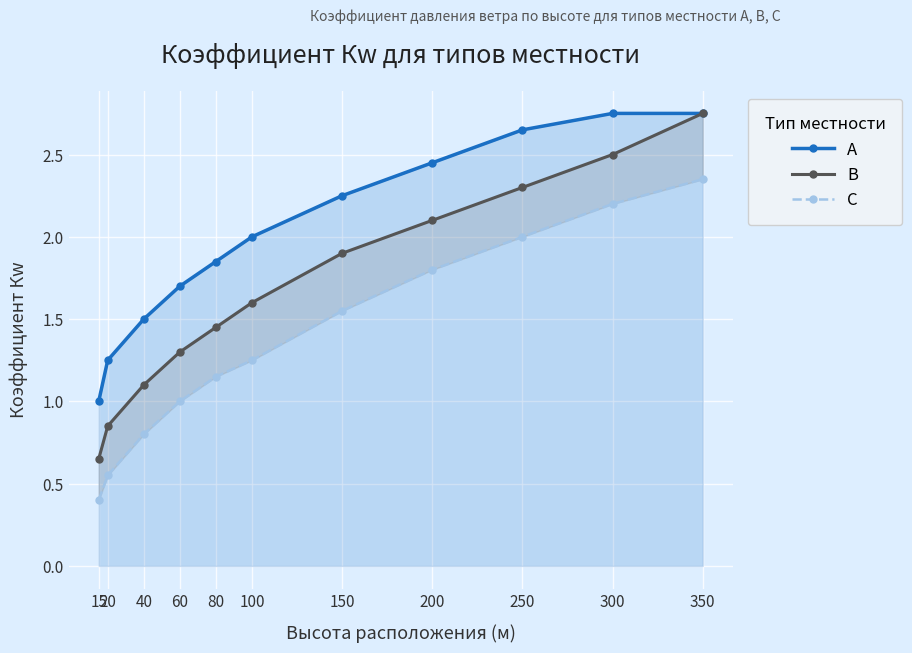

At how many categories does at least one series exceed 2?

5